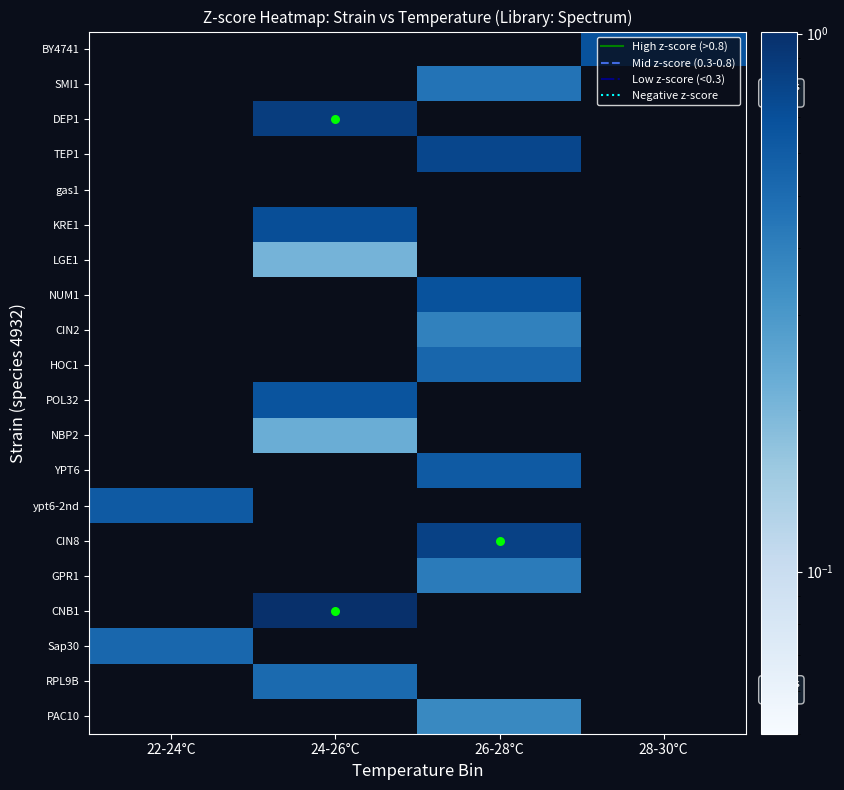

Reading left to right, extract all data points from this chart.

BY4741: 22-24°C=0.0	24-26°C=0.0	26-28°C=0.0	28-30°C=0.7
SMI1: 22-24°C=0.0	24-26°C=0.0	26-28°C=0.5	28-30°C=0.0
DEP1: 22-24°C=0.0	24-26°C=0.9	26-28°C=0.0	28-30°C=0.0
TEP1: 22-24°C=0.0	24-26°C=0.0	26-28°C=0.8	28-30°C=0.0
gas1: 22-24°C=0.0	24-26°C=-0.1	26-28°C=0.0	28-30°C=0.0
KRE1: 22-24°C=0.0	24-26°C=0.7	26-28°C=0.0	28-30°C=0.0
LGE1: 22-24°C=0.0	24-26°C=0.2	26-28°C=0.0	28-30°C=0.0
NUM1: 22-24°C=0.0	24-26°C=0.0	26-28°C=0.7	28-30°C=0.0
CIN2: 22-24°C=0.0	24-26°C=0.0	26-28°C=0.4	28-30°C=0.0
HOC1: 22-24°C=0.0	24-26°C=0.0	26-28°C=0.5	28-30°C=0.0
POL32: 22-24°C=0.0	24-26°C=0.7	26-28°C=0.0	28-30°C=0.0
NBP2: 22-24°C=0.0	24-26°C=0.2	26-28°C=0.0	28-30°C=0.0
YPT6: 22-24°C=0.0	24-26°C=0.0	26-28°C=0.6	28-30°C=0.0
ypt6-2nd: 22-24°C=0.6	24-26°C=0.0	26-28°C=0.0	28-30°C=0.0
CIN8: 22-24°C=0.0	24-26°C=0.0	26-28°C=0.8	28-30°C=0.0
GPR1: 22-24°C=0.0	24-26°C=0.0	26-28°C=0.4	28-30°C=0.0
CNB1: 22-24°C=0.0	24-26°C=1.0	26-28°C=0.0	28-30°C=0.0
Sap30: 22-24°C=0.5	24-26°C=0.0	26-28°C=0.0	28-30°C=0.0
RPL9B: 22-24°C=0.0	24-26°C=0.5	26-28°C=0.0	28-30°C=0.0
PAC10: 22-24°C=0.0	24-26°C=0.0	26-28°C=0.4	28-30°C=0.0